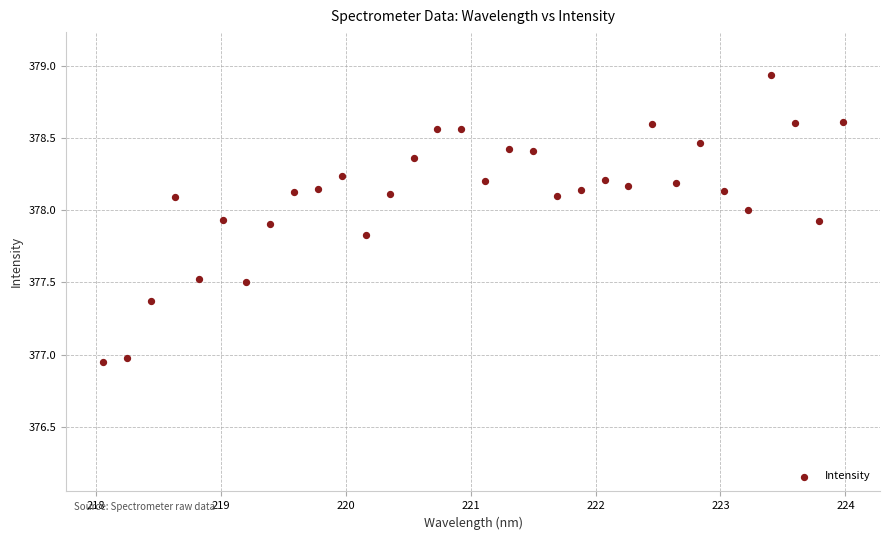

What is the range of X values (max minus min)?

5.9